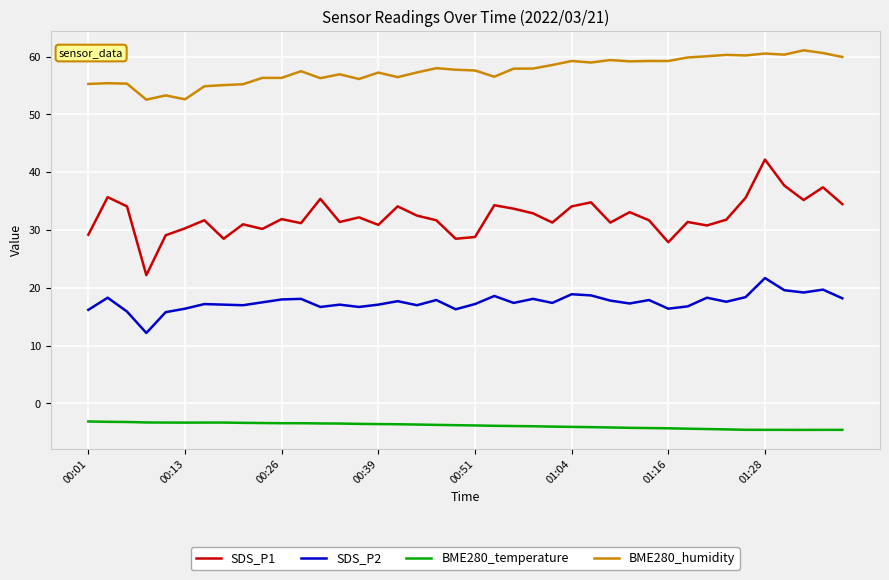

Rank the series by their maximum value, from highest to lowest.

BME280_humidity, SDS_P1, SDS_P2, BME280_temperature